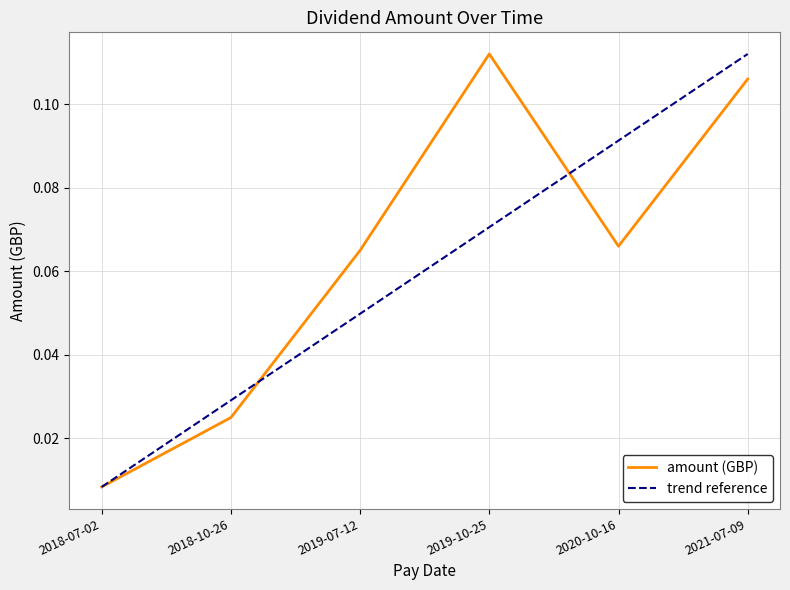

At which category is the sum across all series the highest?

2021-07-09